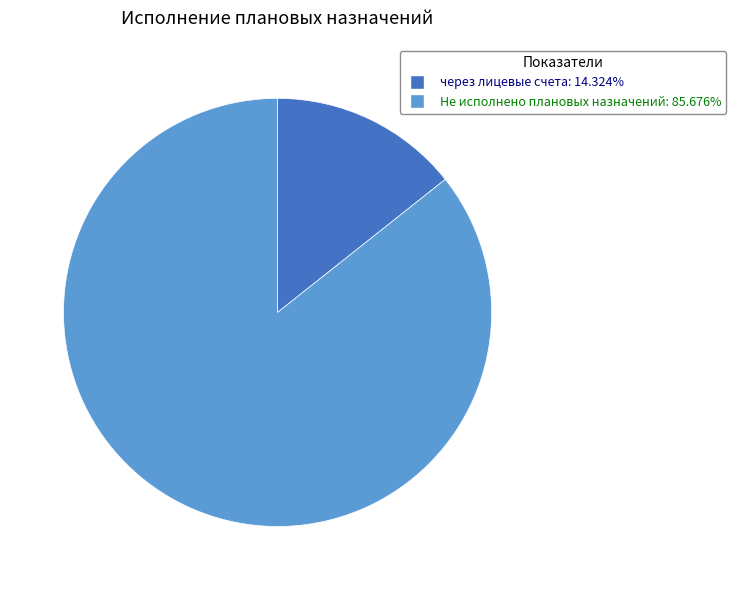

Count the number of slices in the pie.

2